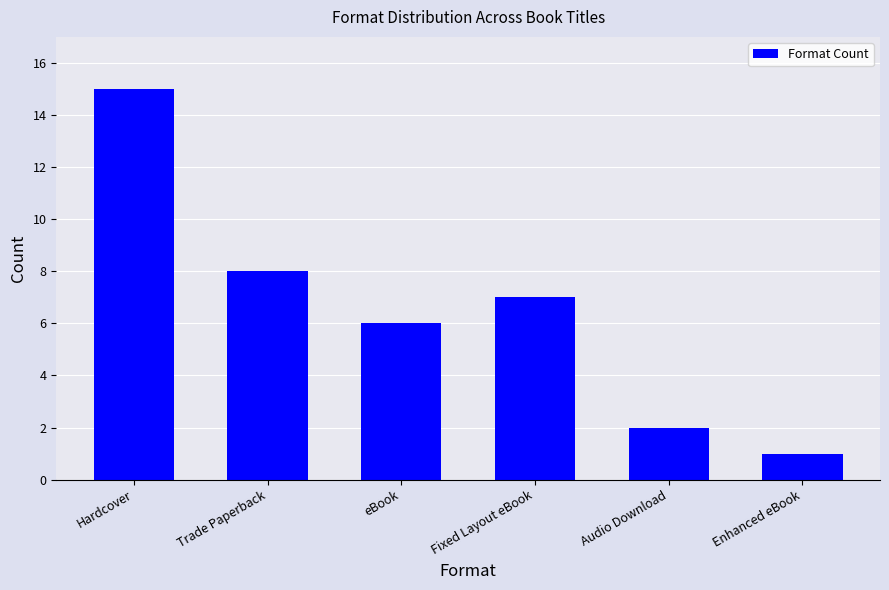

How many bars are there in total?

6